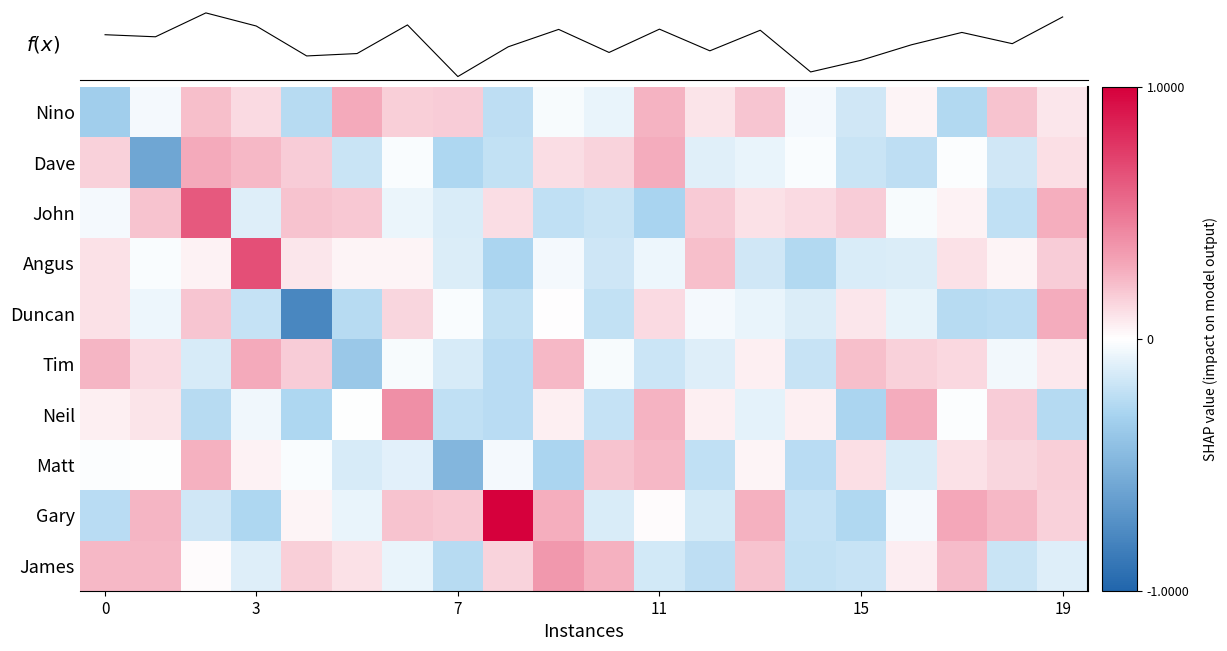

What is the smallest value displayed?

-0.8